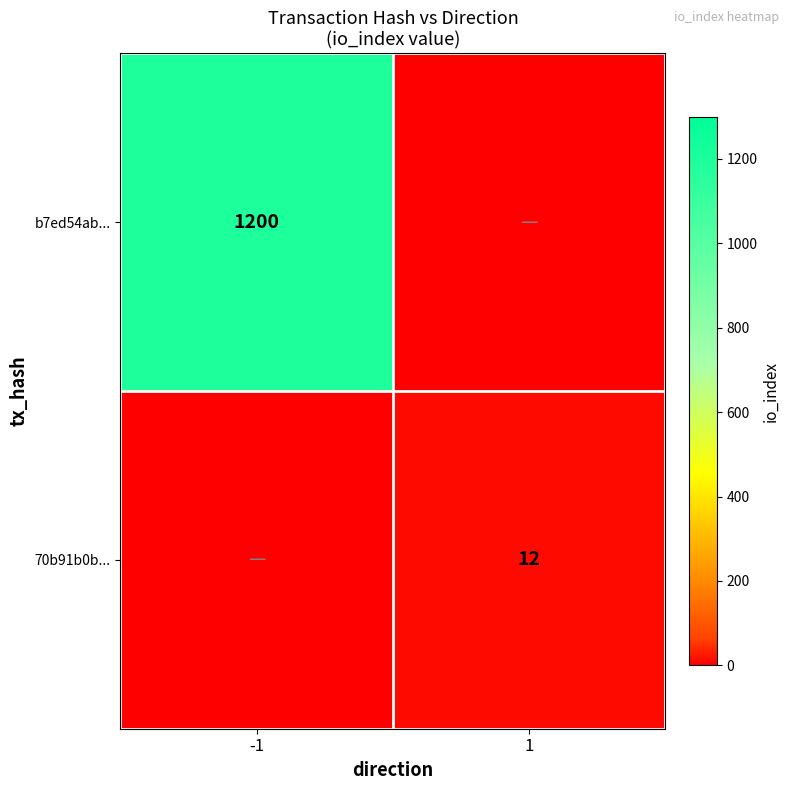

True or false: 70b91b0b... has a value of 7 at 1.

False